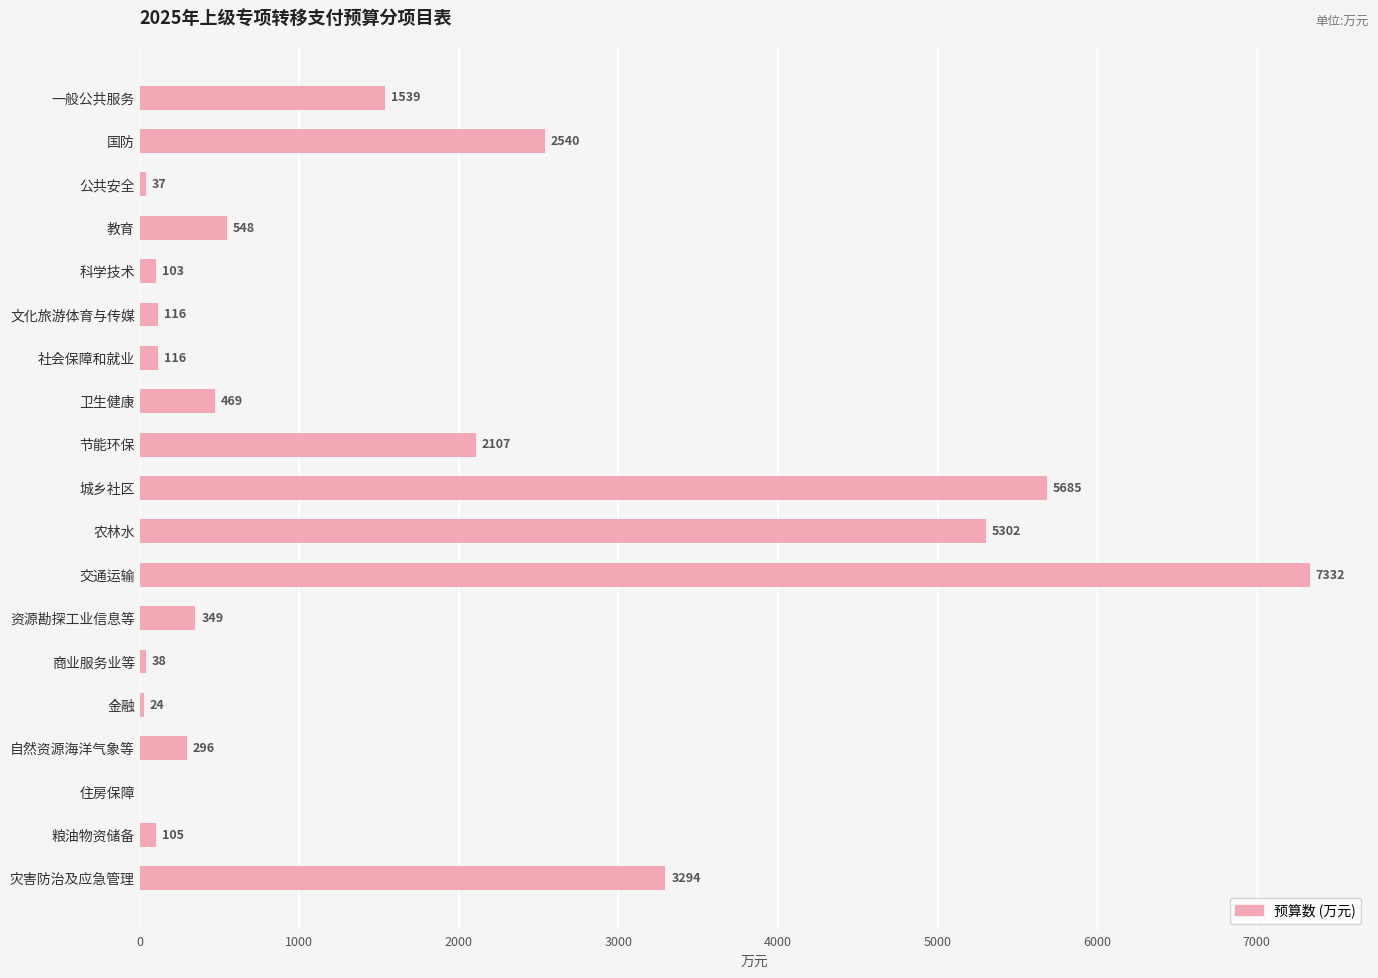

True or false: the data shows 296 at 自然资源海洋气象等.

True